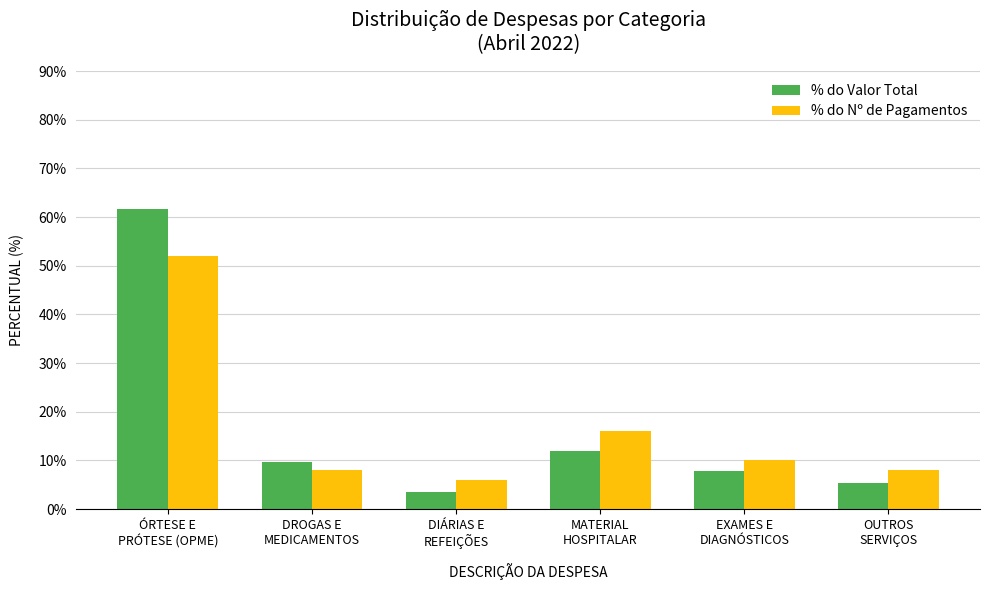

How many series are shown in this chart?

2